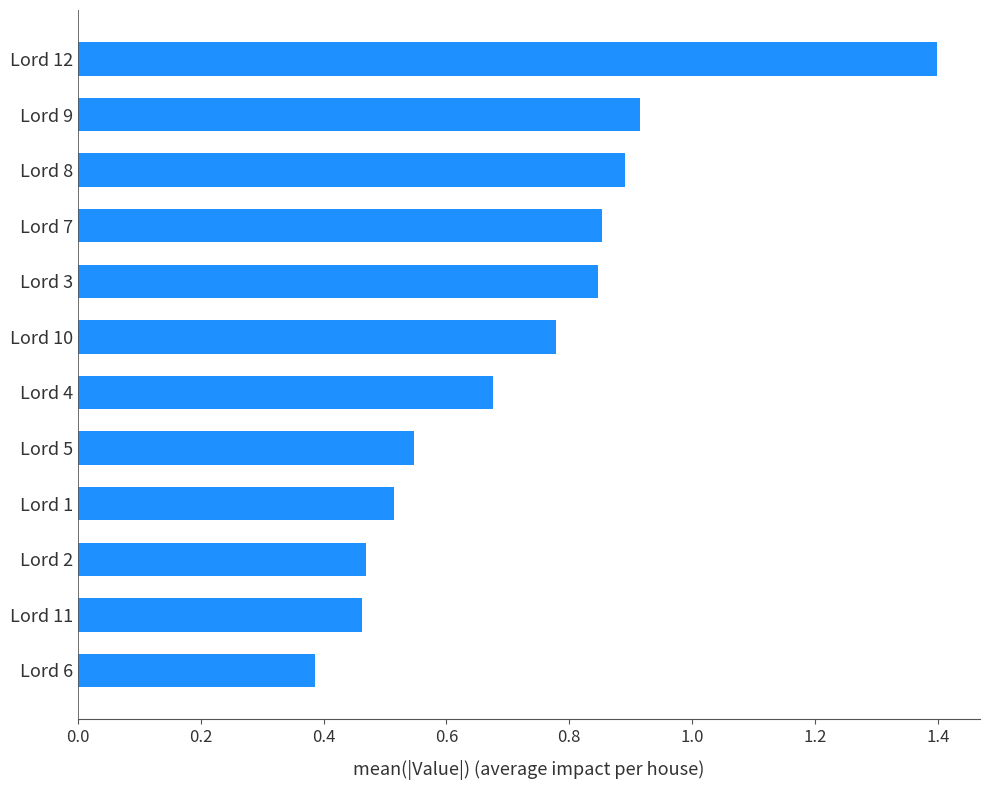

Which label corresponds to the smallest value in the chart?

Lord 6